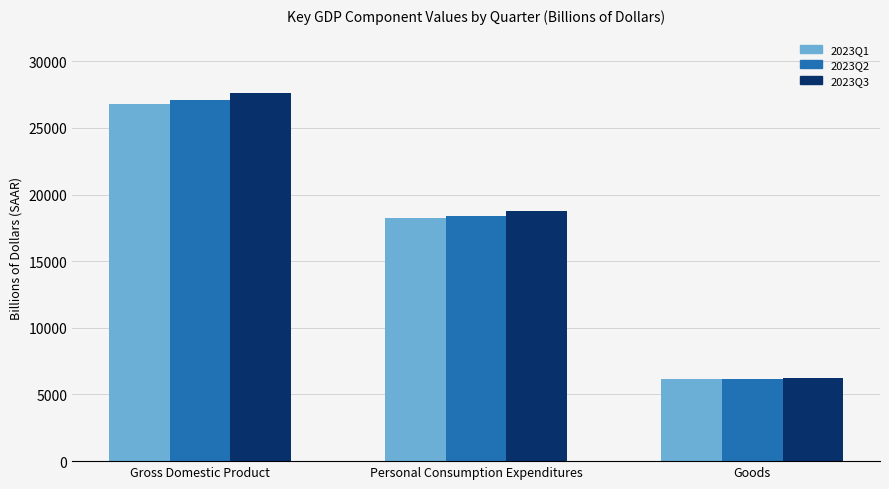

Is it true that 2023Q3 equals 27623.5 at Gross Domestic Product?

True